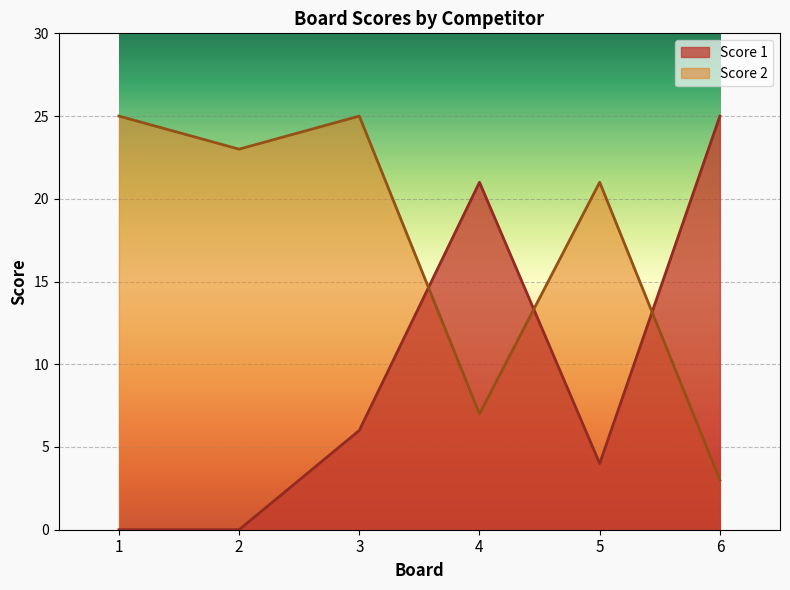

Where does the Score 2 series first go above 23?

1